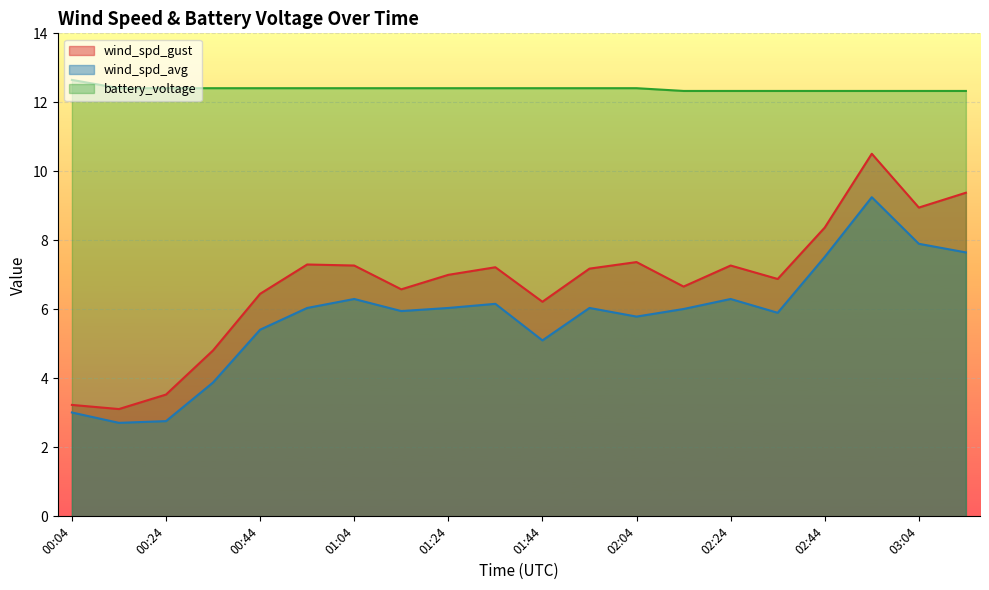

Between 00:34 and 01:34, which series saw the biggest shift?

wind_spd_gust